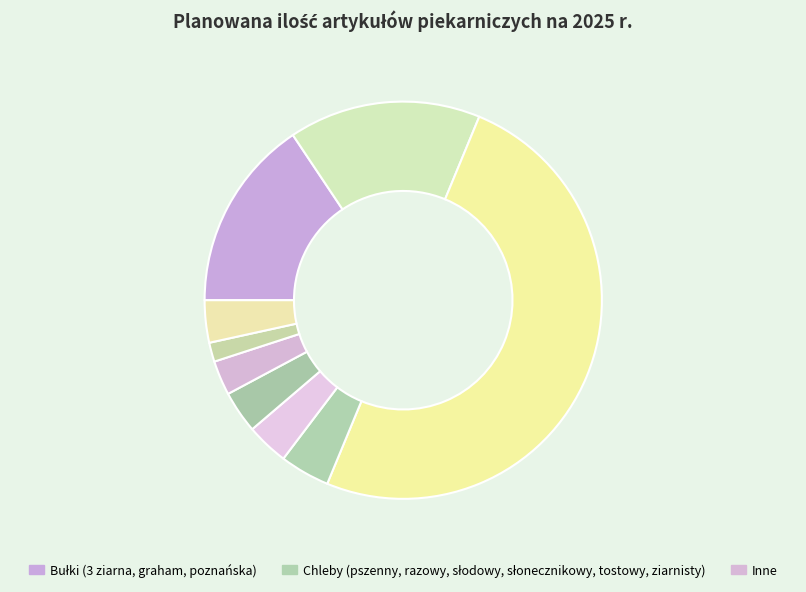

How many slices are in this pie chart?

9